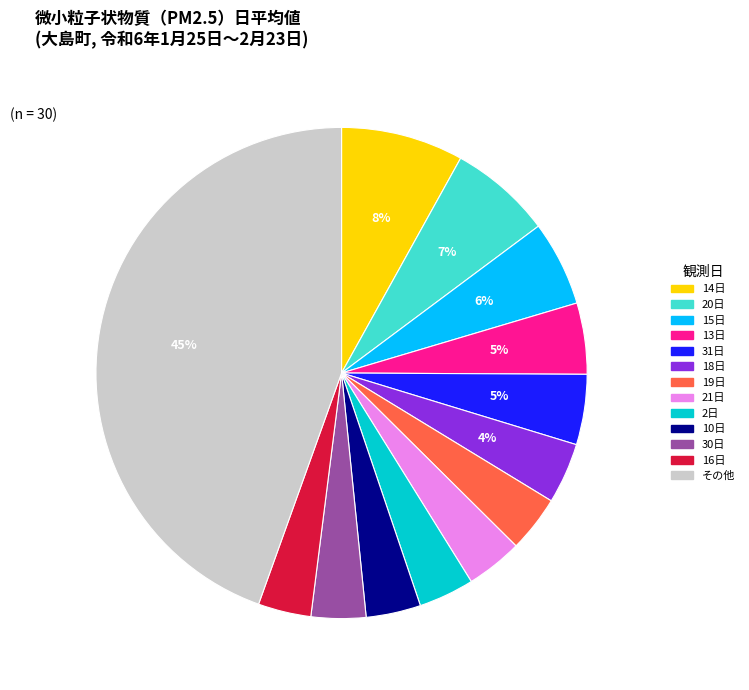

Do 14日 and 13日 together represent more than half of the pie?

No